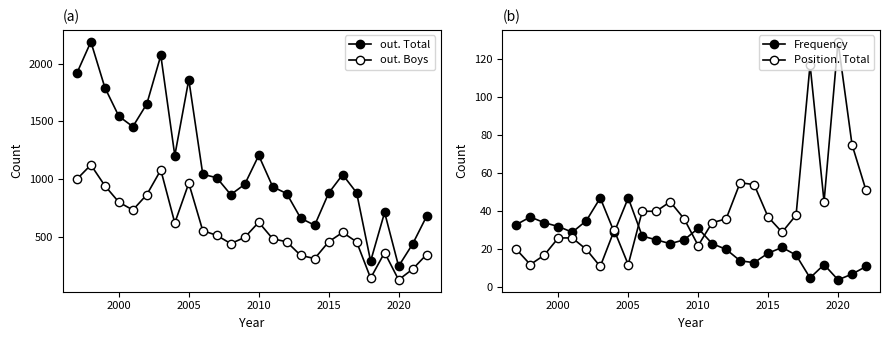

What is the total value across all series at 2010?

1885